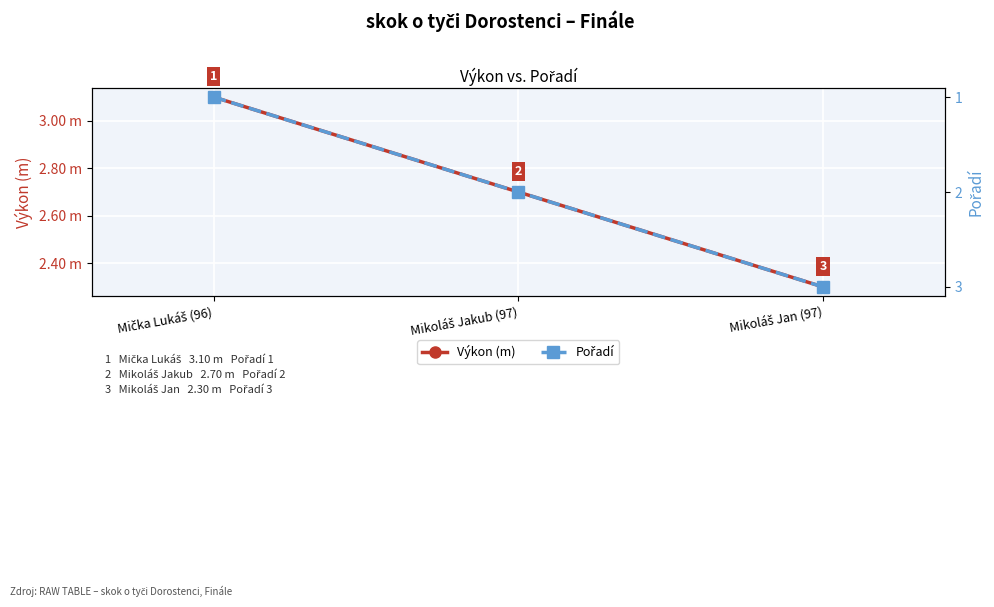

Is it true that Výkon (m) equals 3.9 at Mikoláš Jakub (97)?

False